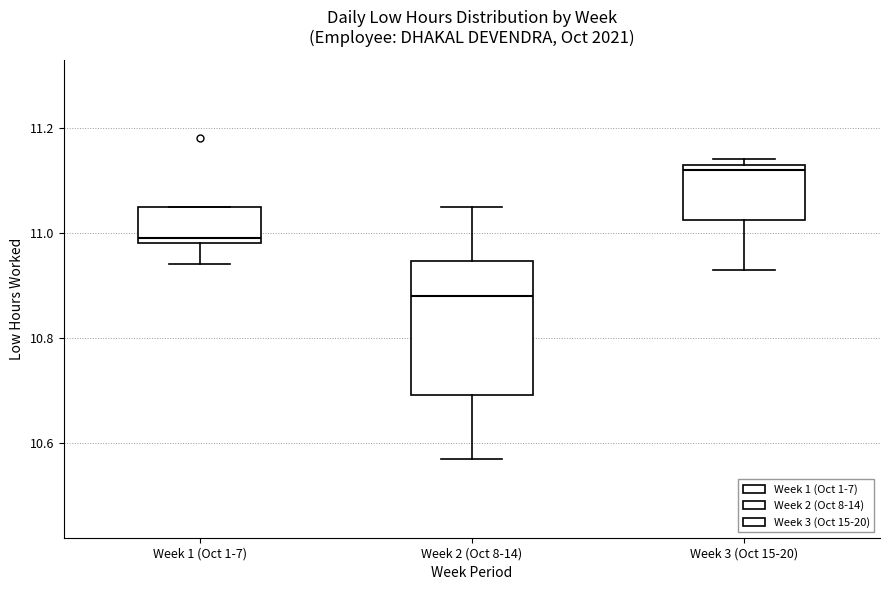

Reading left to right, transcribe this box plot: for each box, give where its median line is, the range the box spans, and where its two whiskers end, as read against the y-axis. The values are not printed on the chart, so give them approximately, as read against the axis.

Week 1 (Oct 1-7): median 11.00, box 10.98 to 11.06, whiskers 10.94 to 11.06
Week 2 (Oct 8-14): median 10.88, box 10.70 to 10.94, whiskers 10.58 to 11.06
Week 3 (Oct 15-20): median 11.12, box 11.02 to 11.14, whiskers 10.94 to 11.14 (just above the box's upper edge)